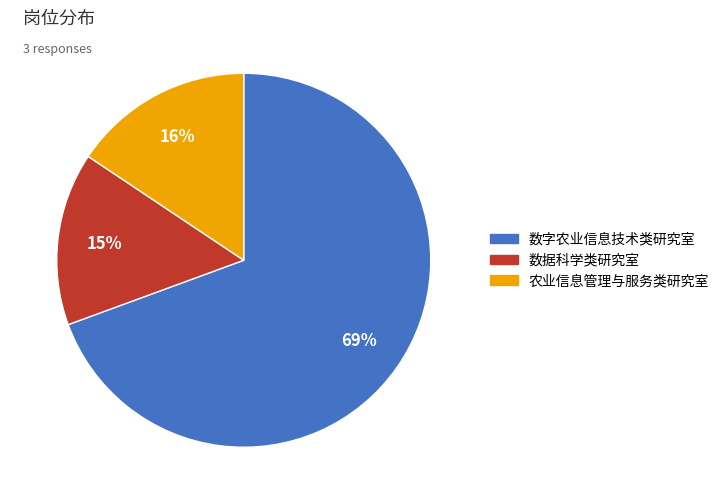

To the nearest percent, what portion does 数据科学类研究室 represent?

15%